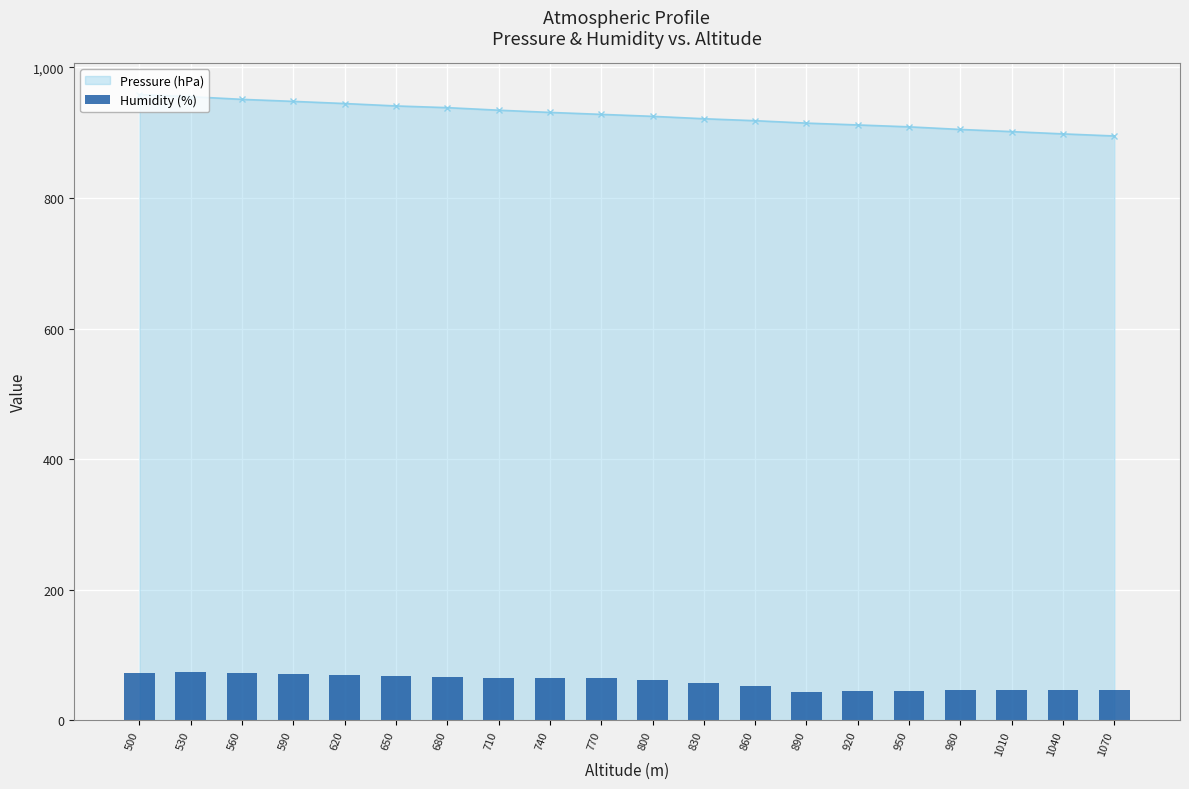

The value of Pressure (hPa) line at 620 is 944.7. True or false?

True